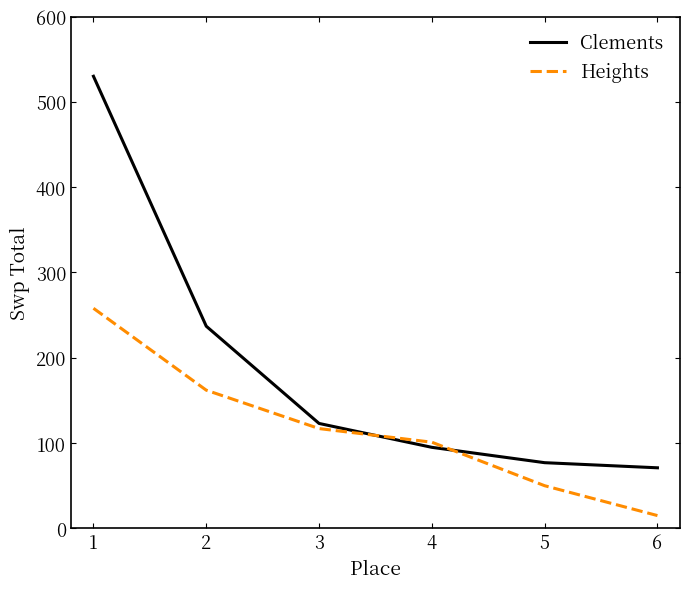

How many lines are shown in the chart?

2